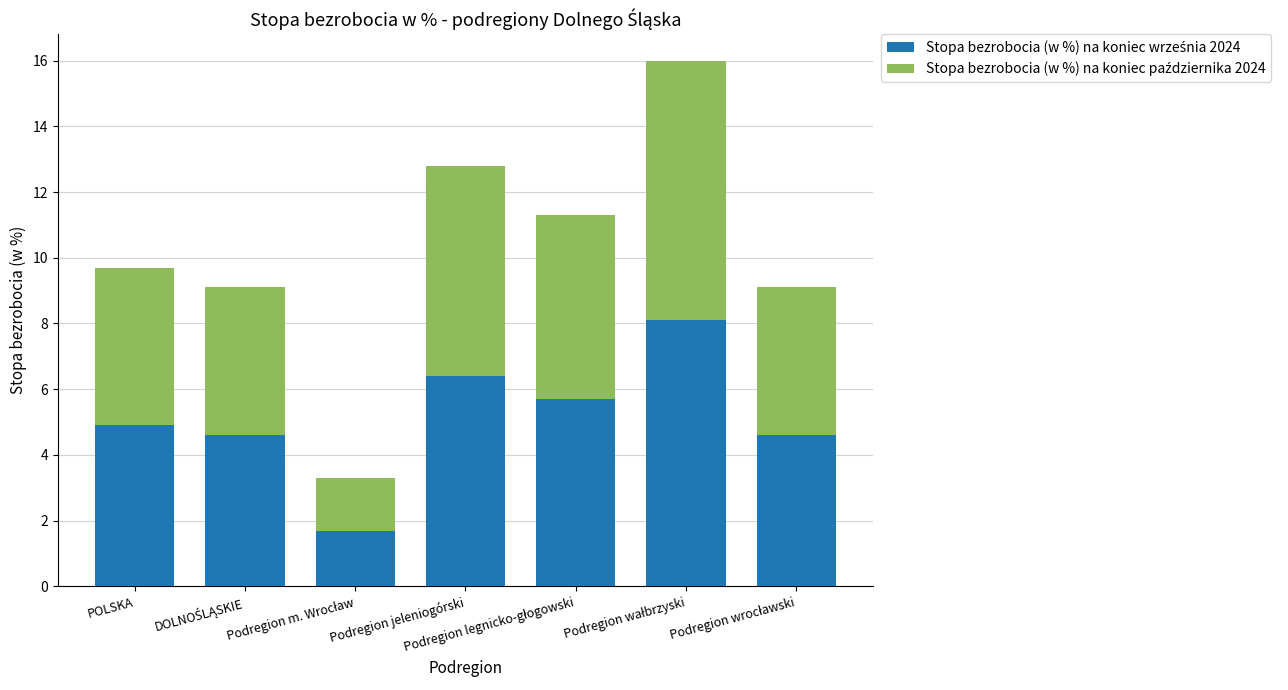

How many bars are there in total?

7